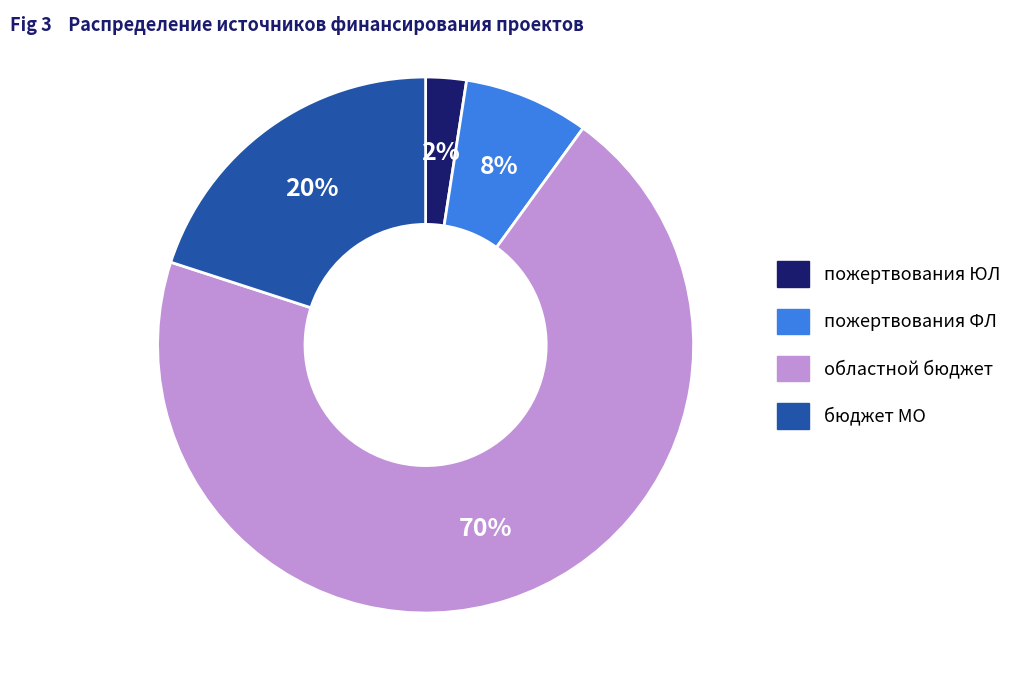

Does областной бюджет account for over 50% of the chart?

Yes